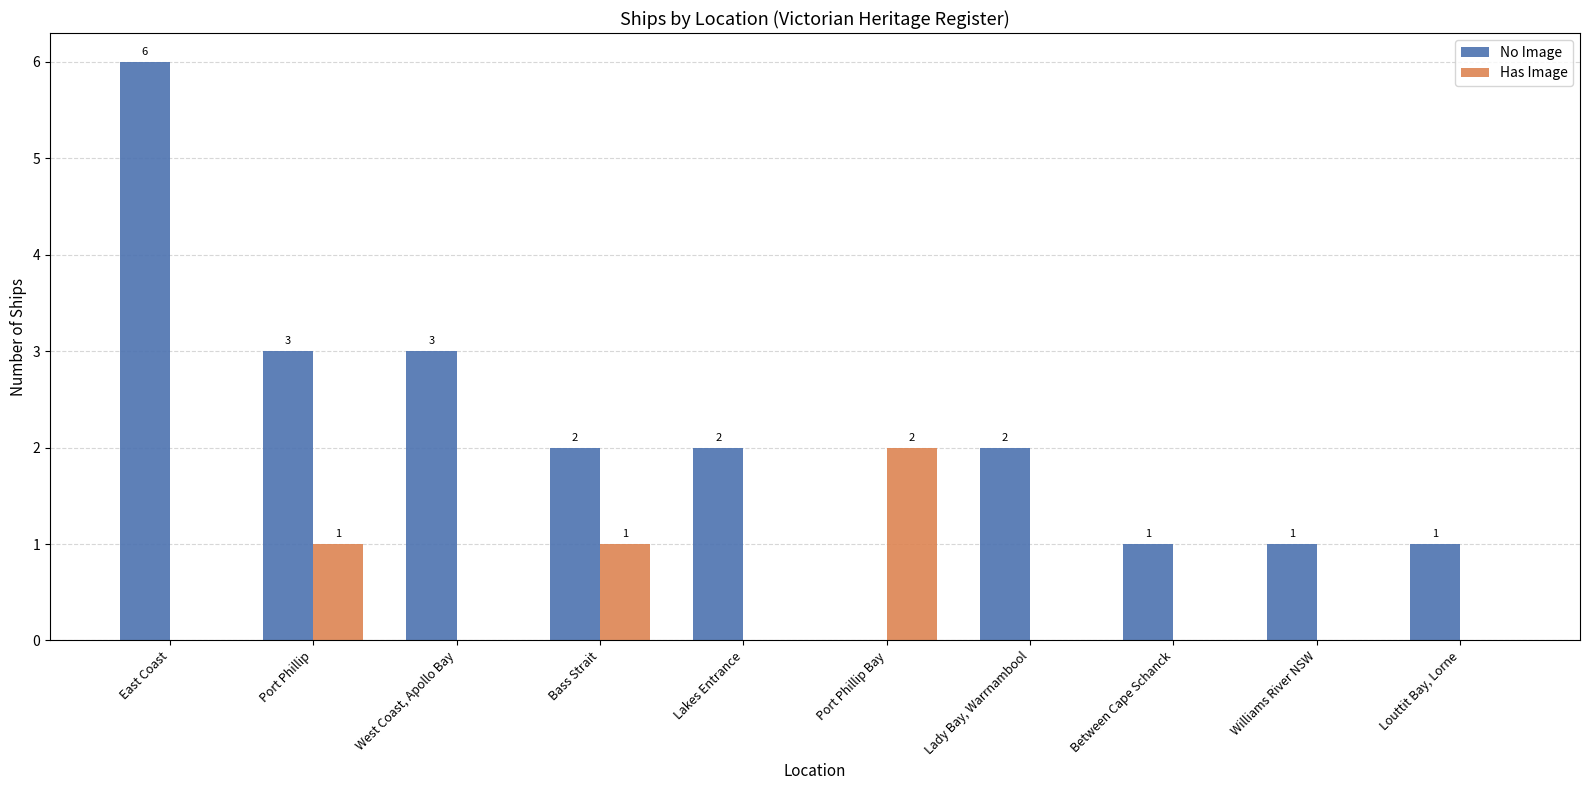

At which category is the sum across all series the highest?

East Coast